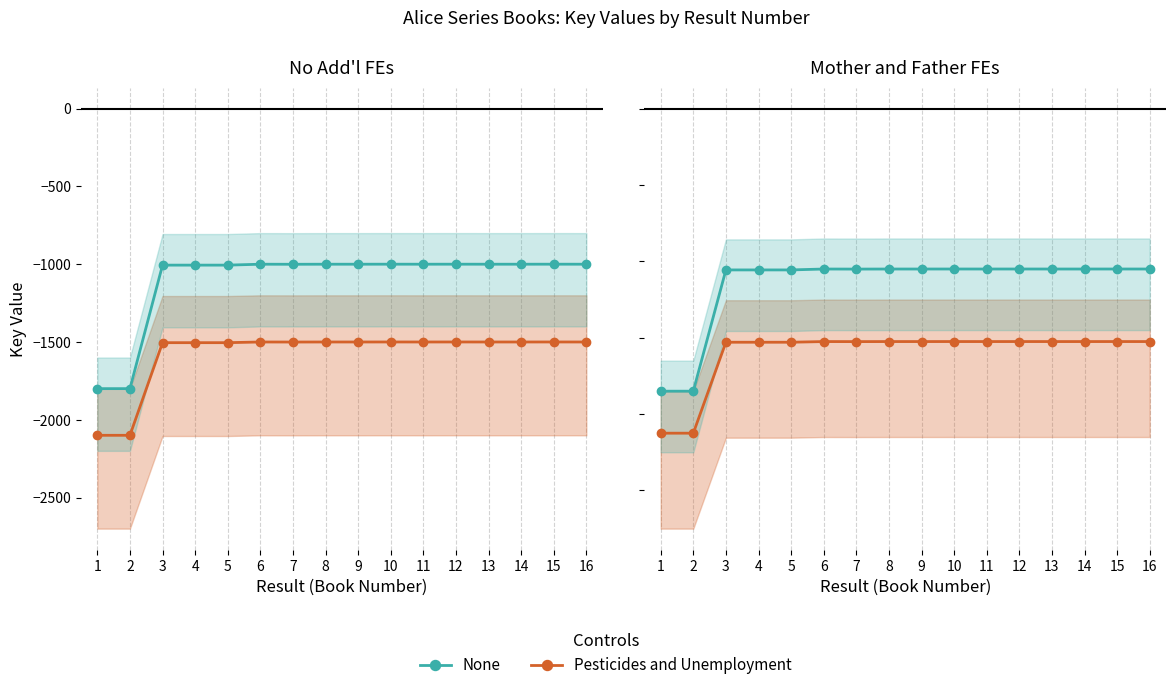

True or false: Pesticides and Unemployment and None cross at least once.

False